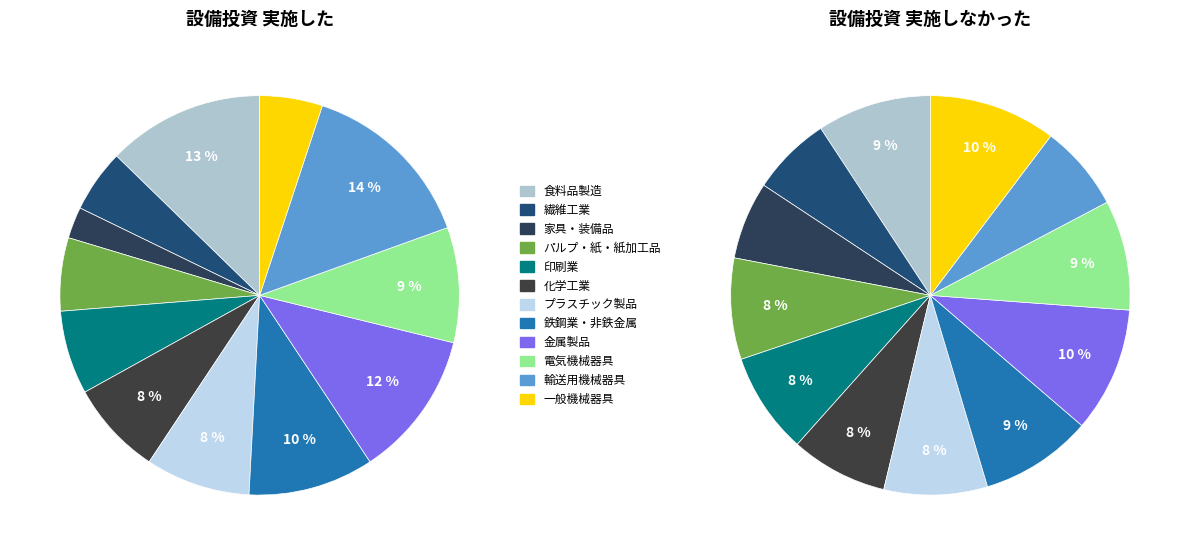

Rank the series by their average value, from lowest to highest.

実施した, 実施しなかった